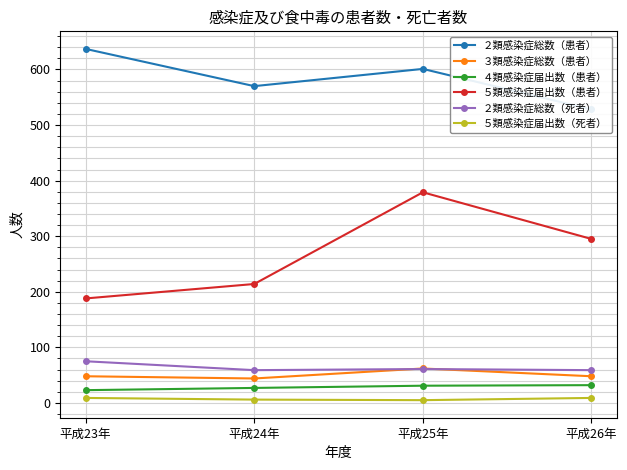

Reading right to left, list all the values displayed in this chart.

２類感染症総数（患者）: 平成26年=528	平成25年=601	平成24年=570	平成23年=637
３類感染症総数（患者）: 平成26年=48	平成25年=62	平成24年=44	平成23年=48
４類感染症届出数（患者）: 平成26年=32	平成25年=31	平成24年=27	平成23年=23
５類感染症届出数（患者）: 平成26年=295	平成25年=379	平成24年=214	平成23年=188
２類感染症総数（死者）: 平成26年=59	平成25年=61	平成24年=59	平成23年=75
５類感染症届出数（死者）: 平成26年=9	平成25年=5	平成24年=6	平成23年=9